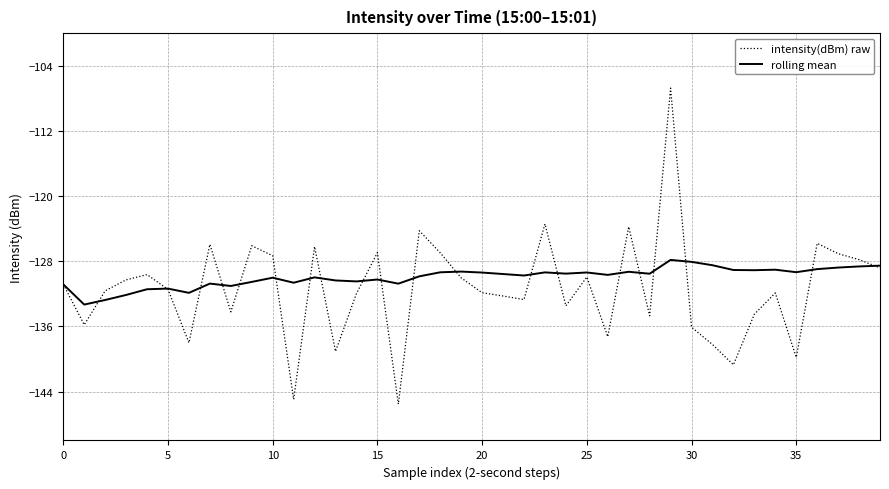

Rank the series by their maximum value, from highest to lowest.

intensity(dBm) raw, rolling mean